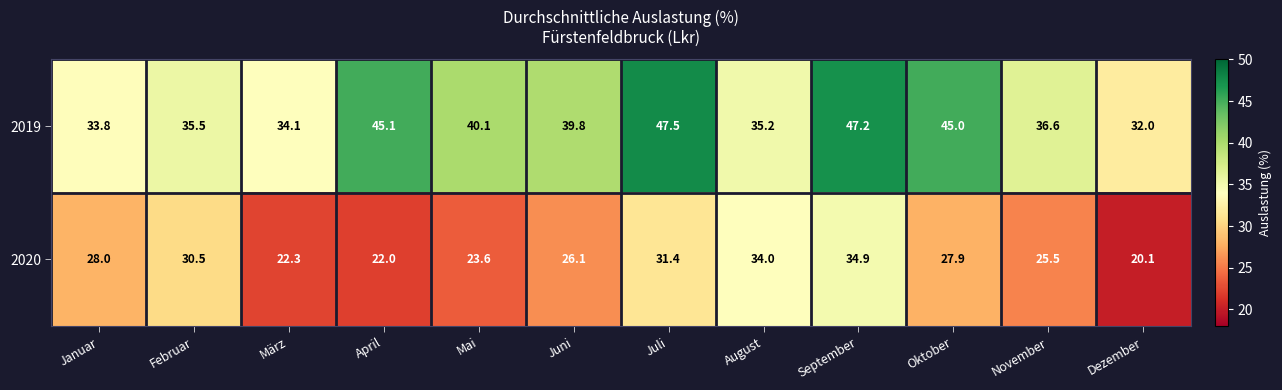

What is the sum of all 2019 values?

471.9